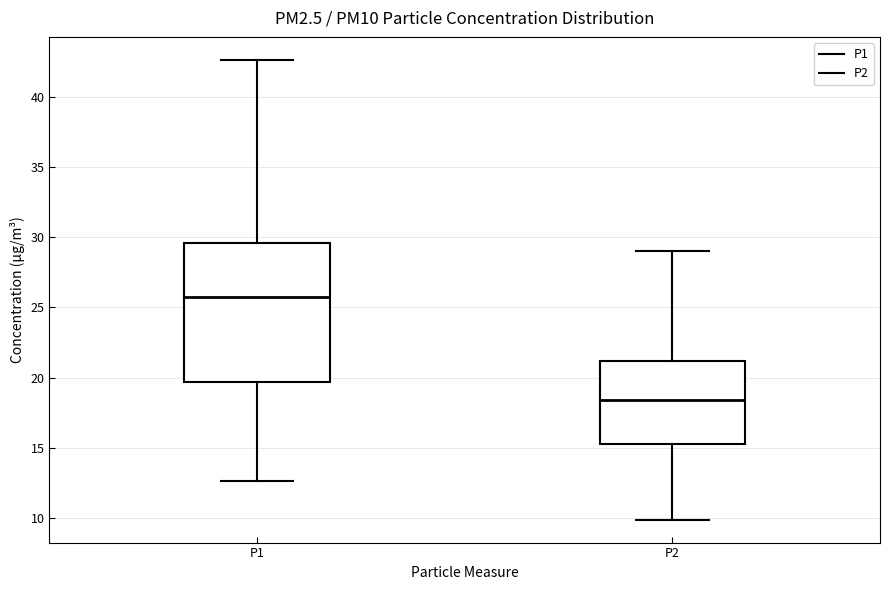

Reading left to right, read every box against the y-axis: the position of its median line, the range the box covers, and the ends of its whiskers. The values are not printed on the chart, so give them approximately, as read against the axis.

P1: median 25.5, box 19.5 to 29.5, whiskers 12.5 to 42.5
P2: median 18.5, box 15.0 to 21.0, whiskers 10.0 to 29.0